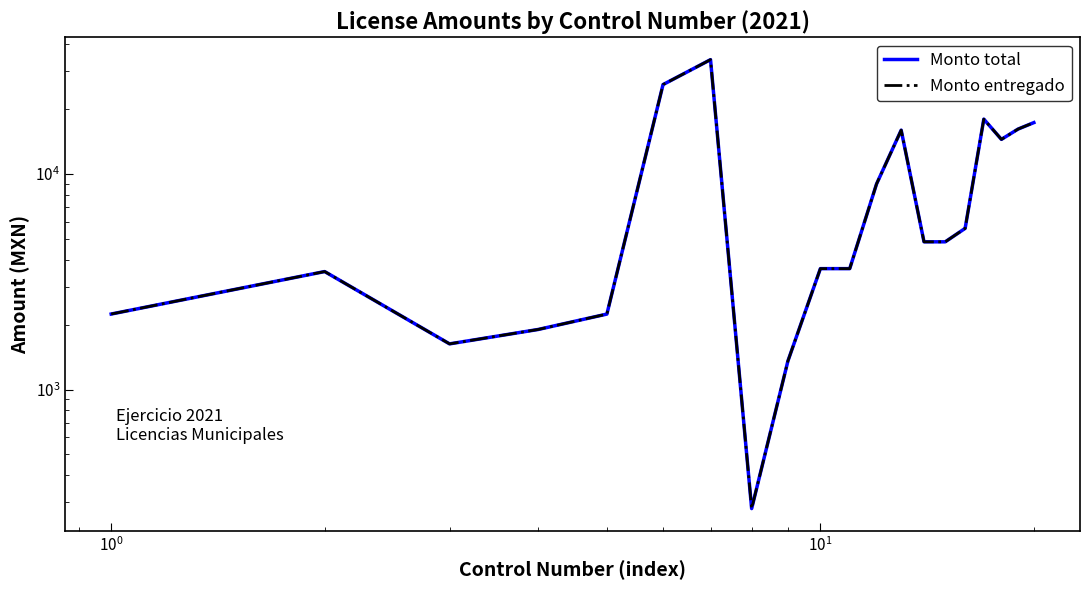

In Monto entregado, how many points are higher than both neighbors (excluding endpoints)?

4